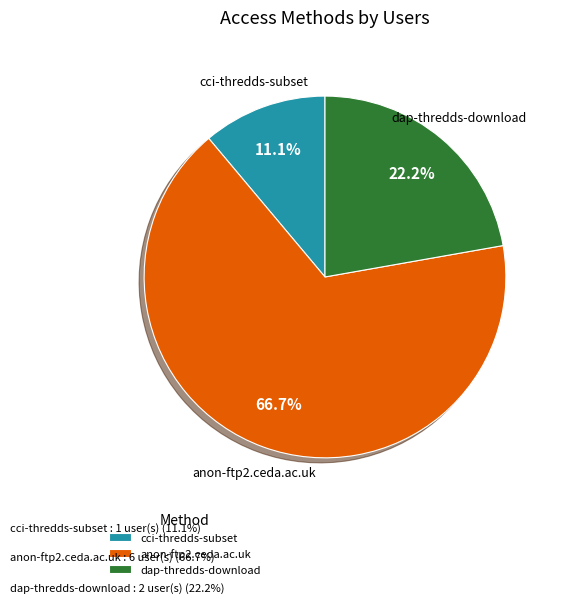

To the nearest percent, what is the difference between the dap-thredds-download and anon-ftp2.ceda.ac.uk slice percentages?

44%